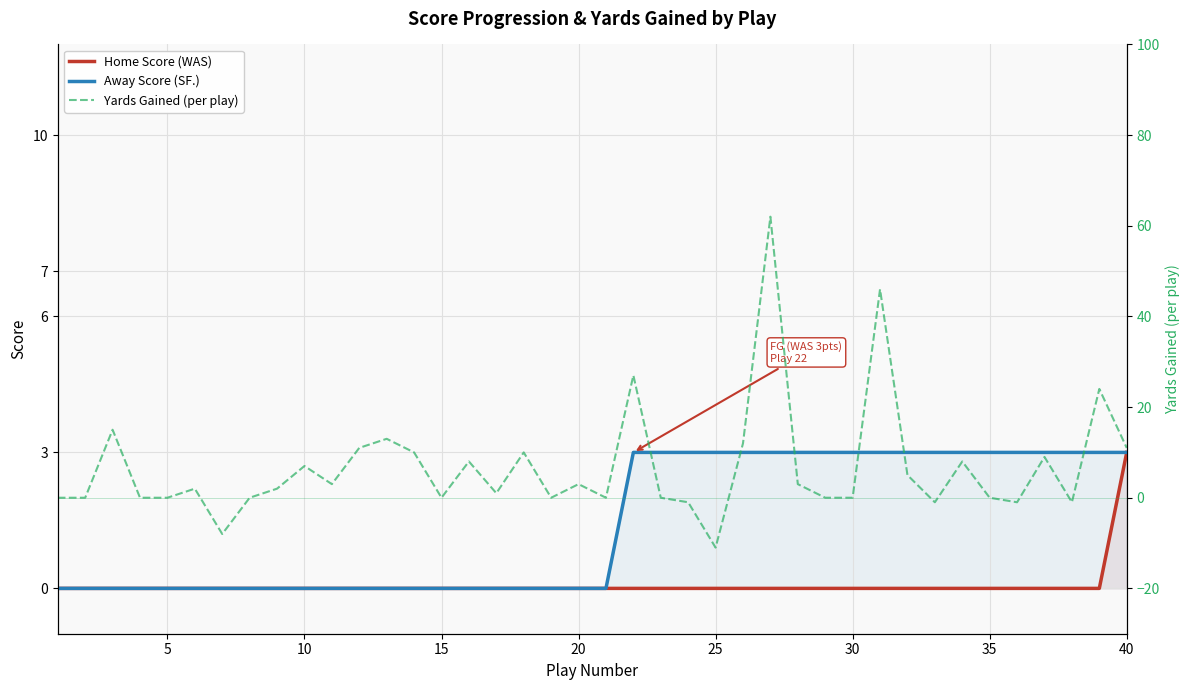

Reading left to right, what are all the values shown in this chart?

Home Score (WAS): 0	0	0	0	0	0	0	0	0	0	0	0	0	0	0	0	0	0	0	0	0	0	0	0	0	0	0	0	0	0	0	0	0	0	0	0	0	0	0	3
Away Score (SF.): 0	0	0	0	0	0	0	0	0	0	0	0	0	0	0	0	0	0	0	0	0	3	3	3	3	3	3	3	3	3	3	3	3	3	3	3	3	3	3	3
Yards Gained (per play): 0	0	15	0	0	2	-8	0	2	7	3	11	13	10	0	8	1	10	0	3	0	27	0	-1	-11	12	62	3	0	0	46	5	-1	8	0	-1	9	-1	24	11